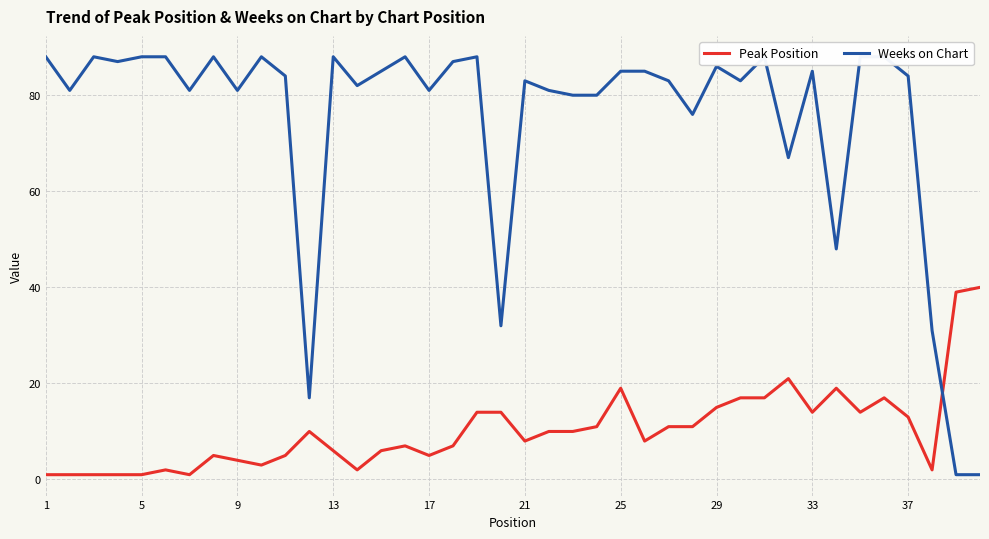

What is the maximum value for Weeks on Chart?

88